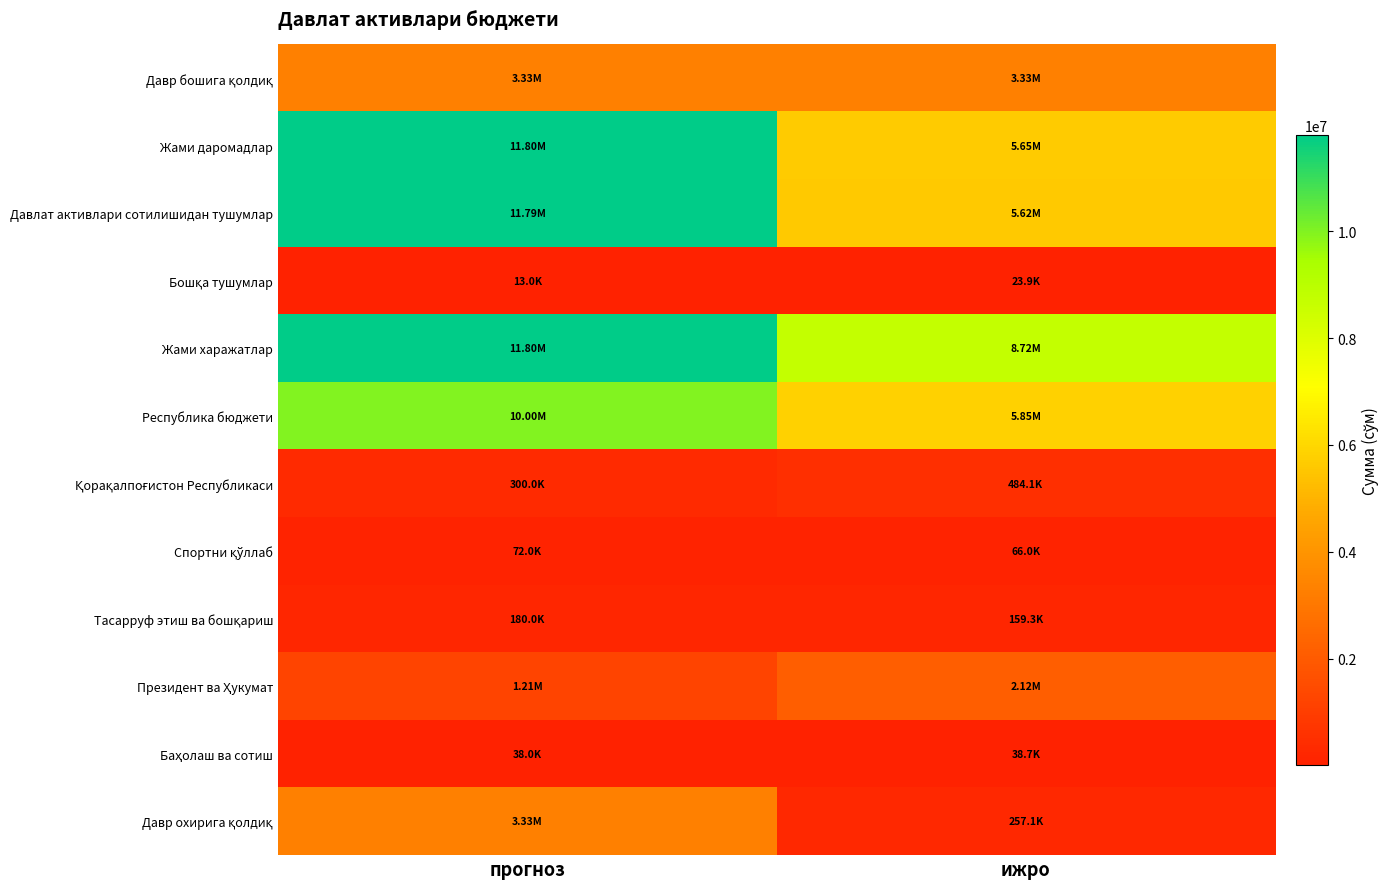

What is the maximum value shown in the chart?

11803000.0